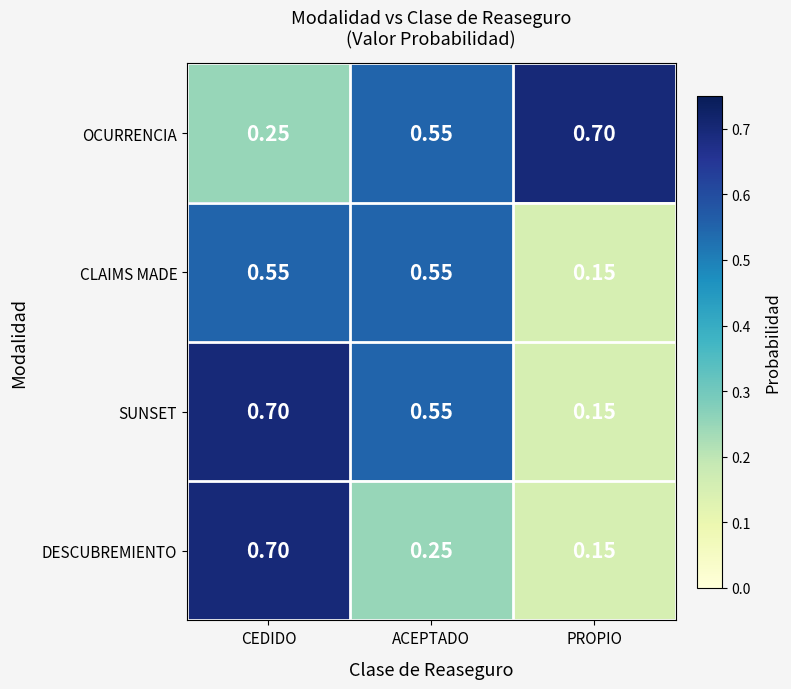

Which label corresponds to the smallest value in the chart?

PROPIO